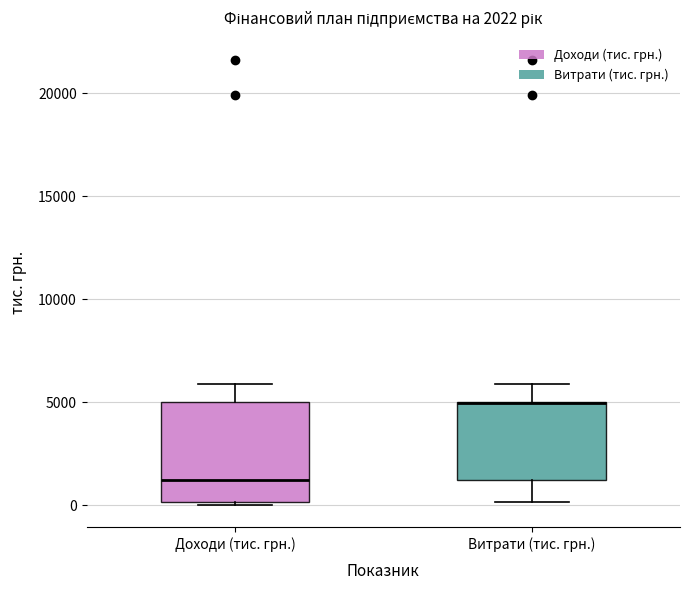

Comparing the boxes themselves (not the whiskers), which one is the tallest?

Доходи (тис. грн.)